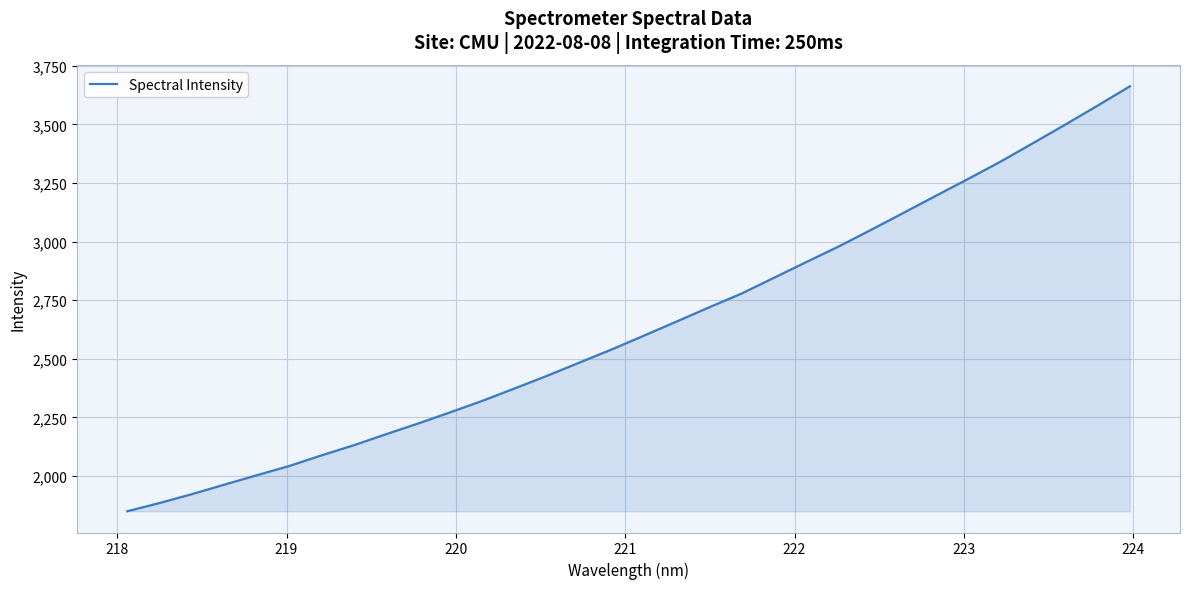

What is the minimum value shown in the chart?

1849.3